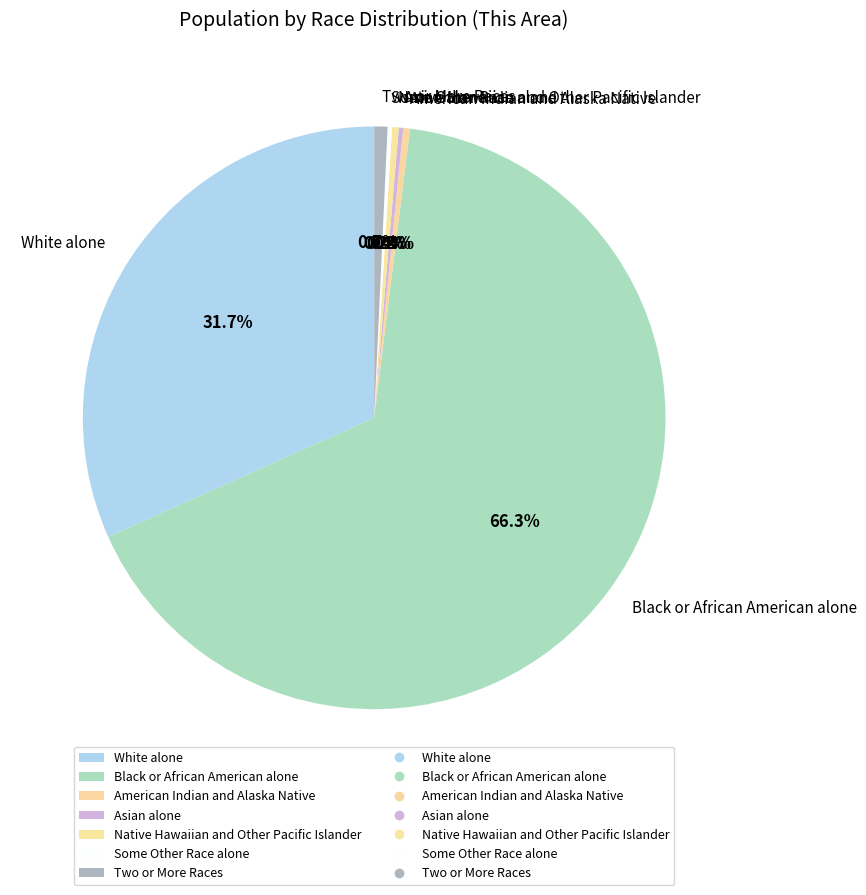

Does any single category account for the majority?

Yes